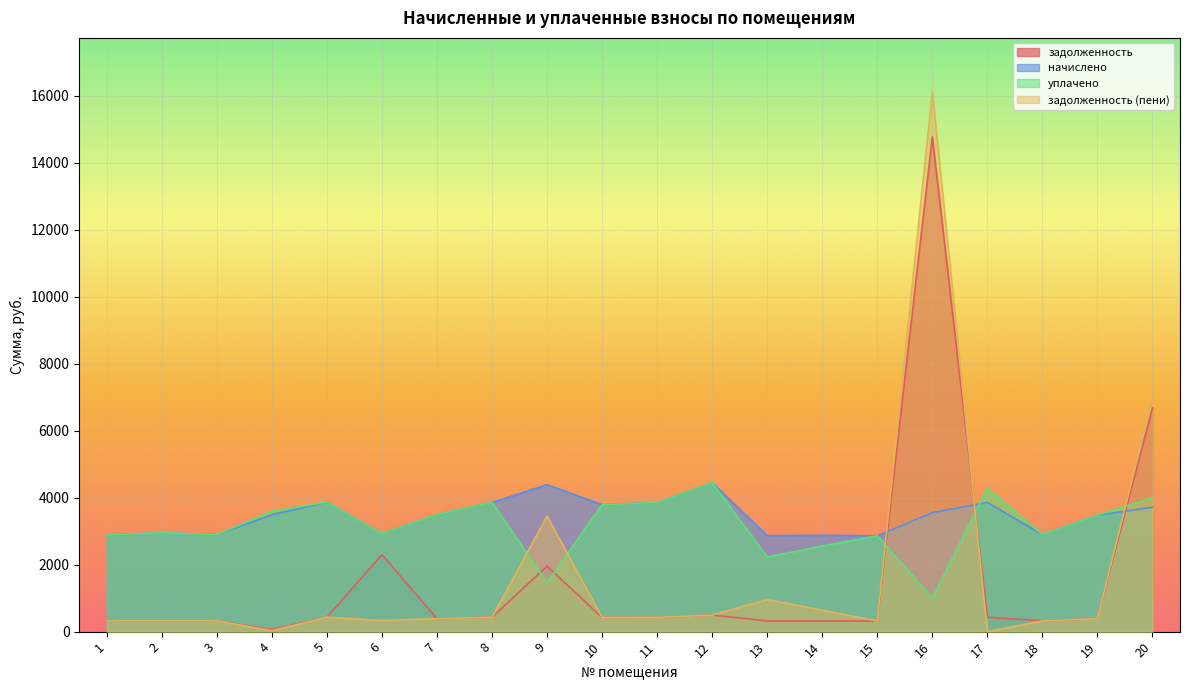

How many categories are shown in the chart?

20